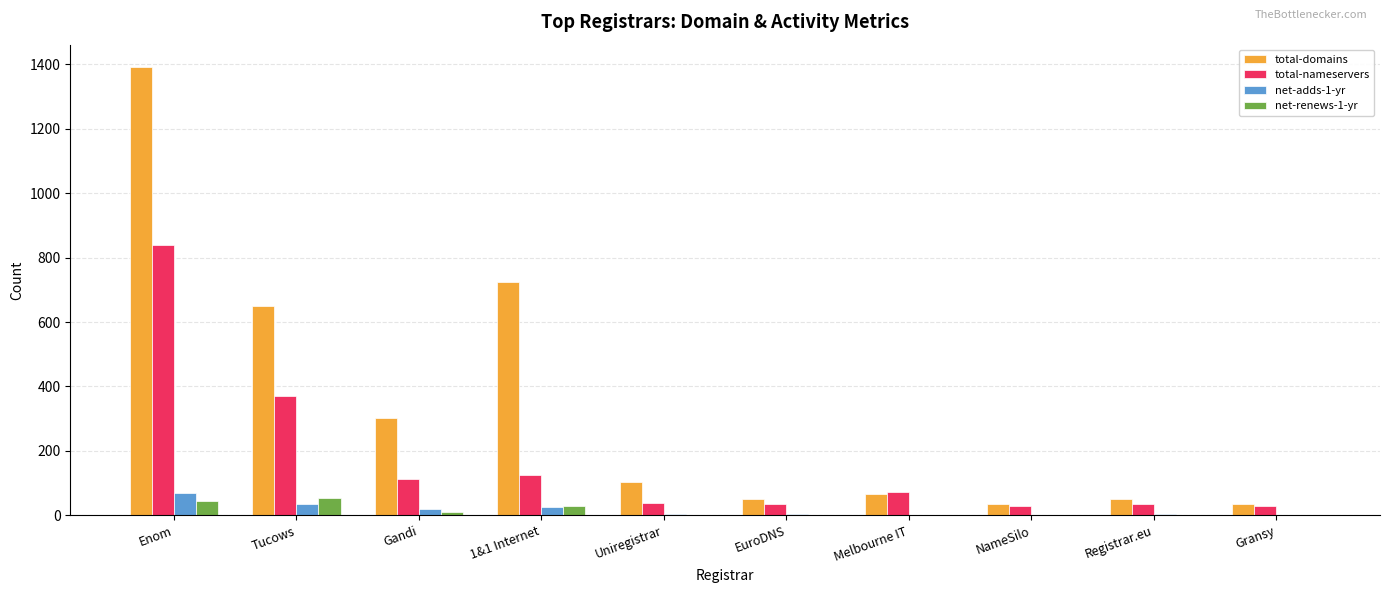

True or false: net-adds-1-yr has a value of 34 at Tucows.

True